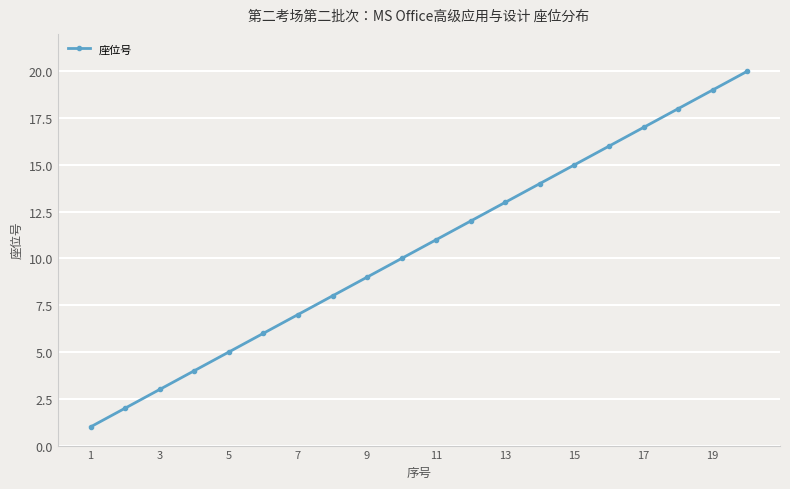

How many data points are less than 11?

10